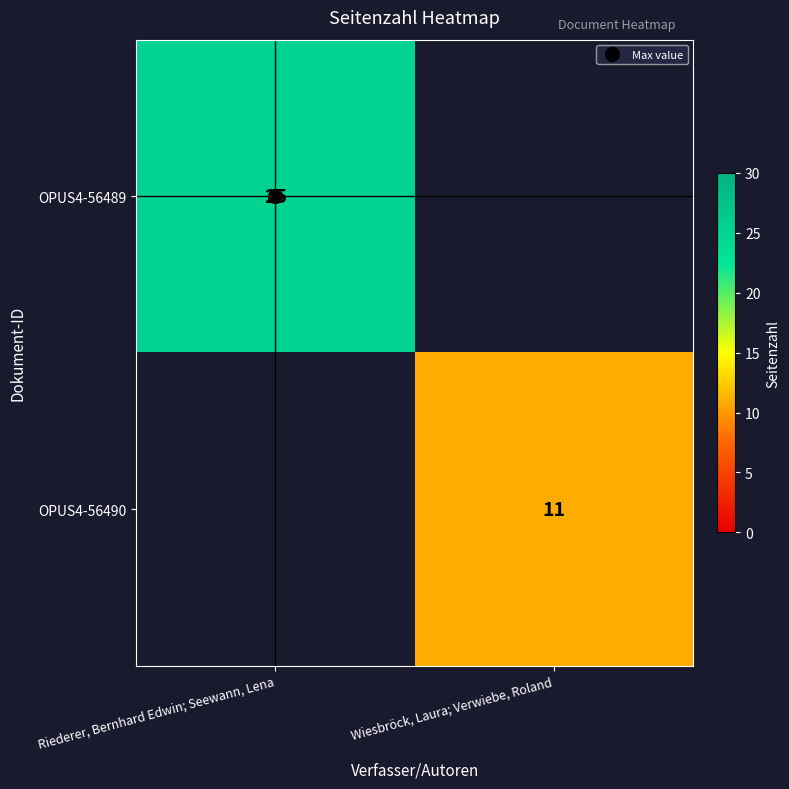

At Riederer, Bernhard Edwin; Seewann, Lena, list the series in order from largest to smallest.

OPUS4-56489, OPUS4-56490